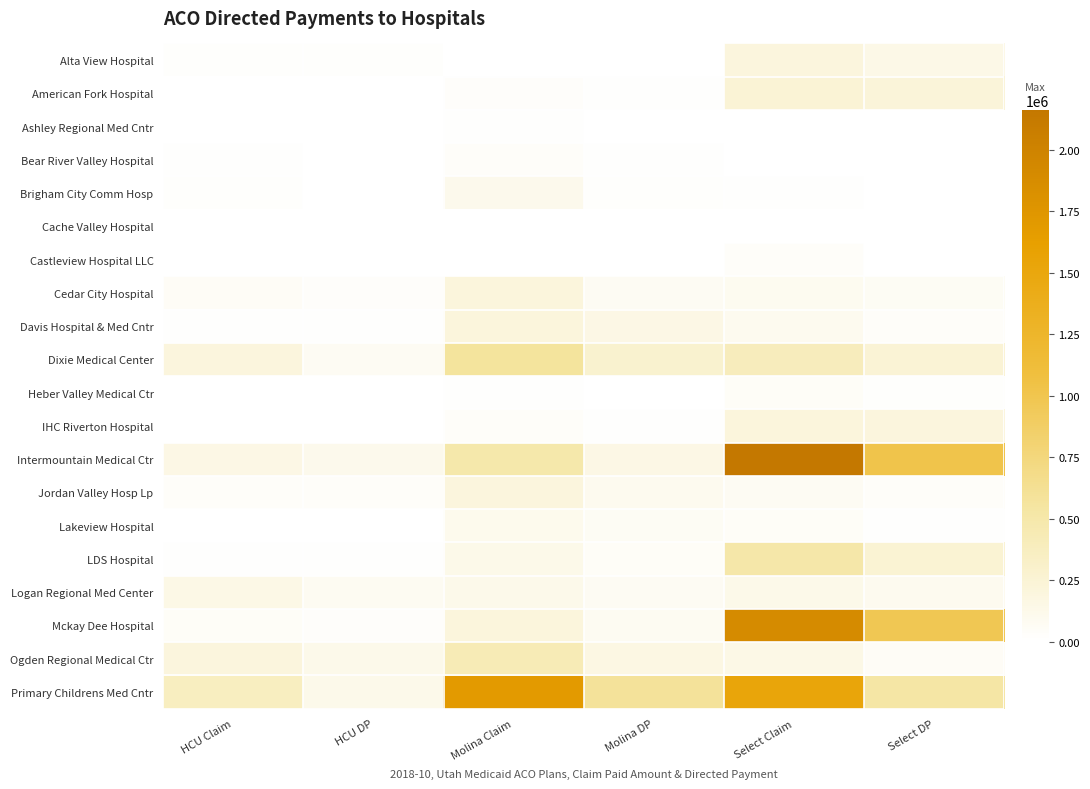

Reading left to right, transcribe all the data shown in this chart.

Alta View Hospital: HCU Claim=24013.2	HCU DP=21887.3	Molina Claim=6899.1	Molina DP=2751.7	Select Claim=195377.9	Select DP=143458.3
American Fork Hospital: HCU Claim=3324.2	HCU DP=2670.0	Molina Claim=26740.8	Molina DP=11006.6	Select Claim=244863.2	Select DP=220600.9
Ashley Regional Med Cntr: HCU Claim=0.0	HCU DP=0.0	Molina Claim=9296.6	Molina DP=1834.4	Select Claim=0.0	Select DP=0.0
Bear River Valley Hospital: HCU Claim=16157.6	HCU DP=4004.9	Molina Claim=35172.7	Molina DP=11006.6	Select Claim=2646.4	Select DP=1353.4
Brigham City Comm Hosp: HCU Claim=21073.3	HCU DP=4004.9	Molina Claim=117919.0	Molina DP=22930.5	Select Claim=16584.9	Select DP=4060.1
Cache Valley Hospital: HCU Claim=0.0	HCU DP=0.0	Molina Claim=6909.2	Molina DP=1834.4	Select Claim=0.0	Select DP=0.0
Castleview Hospital LLC: HCU Claim=0.0	HCU DP=0.0	Molina Claim=0.0	Molina DP=0.0	Select Claim=35792.4	Select DP=0.0
Cedar City Hospital: HCU Claim=51407.1	HCU DP=29369.5	Molina Claim=209868.2	Molina DP=75212.1	Select Claim=90943.6	Select DP=60902.1
Davis Hospital & Med Cntr: HCU Claim=10798.4	HCU DP=12014.8	Molina Claim=206868.9	Molina DP=157762.0	Select Claim=94993.1	Select DP=40601.4
Dixie Medical Center: HCU Claim=196078.8	HCU DP=69418.9	Molina Claim=569708.4	Molina DP=282504.0	Select Claim=392329.8	Select DP=250375.3
Heber Valley Medical Ctr: HCU Claim=5533.2	HCU DP=1335.0	Molina Claim=12978.0	Molina DP=2751.7	Select Claim=44332.6	Select DP=18947.3
IHC Riverton Hospital: HCU Claim=0.0	HCU DP=0.0	Molina Claim=35614.2	Molina DP=13758.3	Select Claim=209089.8	Select DP=198946.8
Intermountain Medical Ctr: HCU Claim=153918.5	HCU DP=114808.1	Molina Claim=493952.2	Molina DP=154093.1	Select Claim=2160919.0	Select DP=1019095.0
Jordan Valley Hosp Lp: HCU Claim=36147.3	HCU DP=41384.3	Molina Claim=195126.6	Molina DP=96308.2	Select Claim=75557.3	Select DP=37894.6
Lakeview Hospital: HCU Claim=6827.1	HCU DP=2670.0	Molina Claim=109666.3	Molina DP=61453.8	Select Claim=43457.3	Select DP=12180.4
LDS Hospital: HCU Claim=9851.4	HCU DP=9344.9	Molina Claim=129587.1	Molina DP=48612.7	Select Claim=506430.2	Select DP=259848.9
Logan Regional Med Center: HCU Claim=147269.1	HCU DP=84103.6	Molina Claim=126576.1	Molina DP=75212.1	Select Claim=129036.5	Select DP=100150.1
Mckay Dee Hospital: HCU Claim=43462.2	HCU DP=30704.5	Molina Claim=206638.3	Molina DP=79798.2	Select Claim=1897974.3	Select DP=978493.6
Ogden Regional Medical Ctr: HCU Claim=195121.7	HCU DP=124153.0	Molina Claim=427165.2	Molina DP=166934.2	Select Claim=144679.5	Select DP=55488.6
Primary Childrens Med Cntr: HCU Claim=363862.8	HCU DP=120148.1	Molina Claim=1693352.3	Molina DP=583352.5	Select Claim=1527841.3	Select DP=525111.4